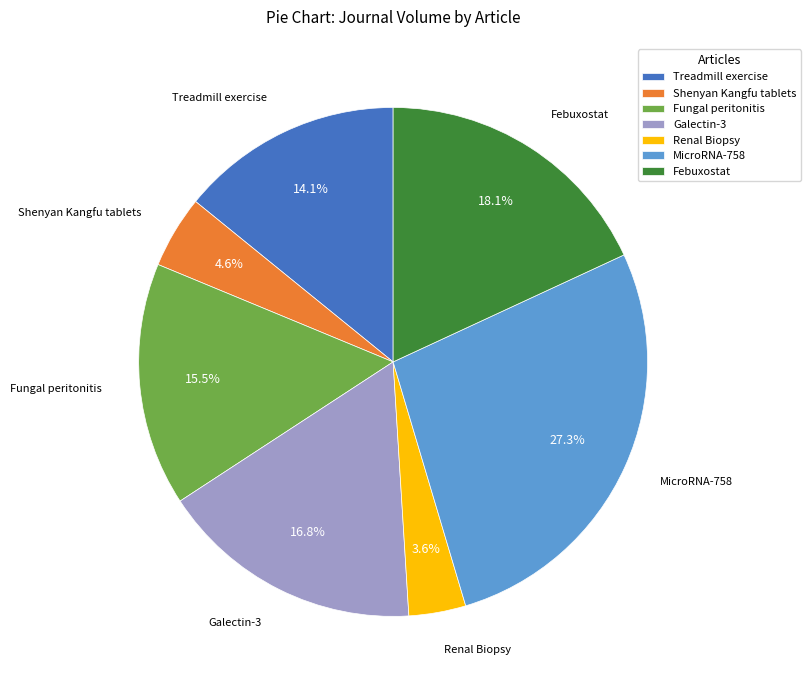

Does Treadmill exercise account for over 50% of the chart?

No